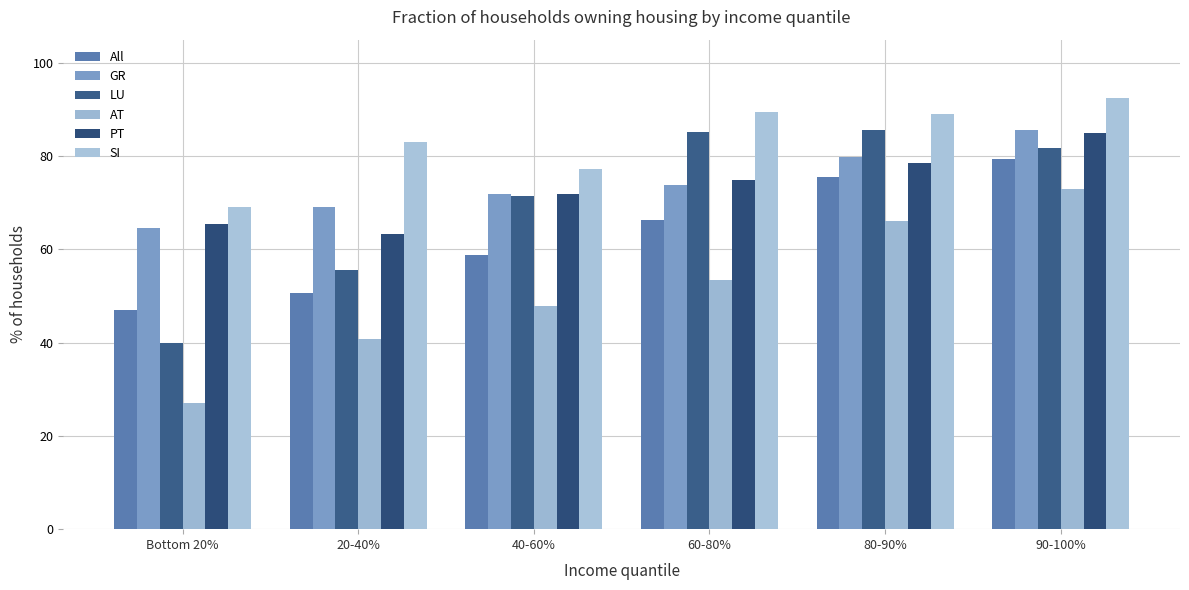

Is it true that GR equals 85.6 at 90-100%?

True